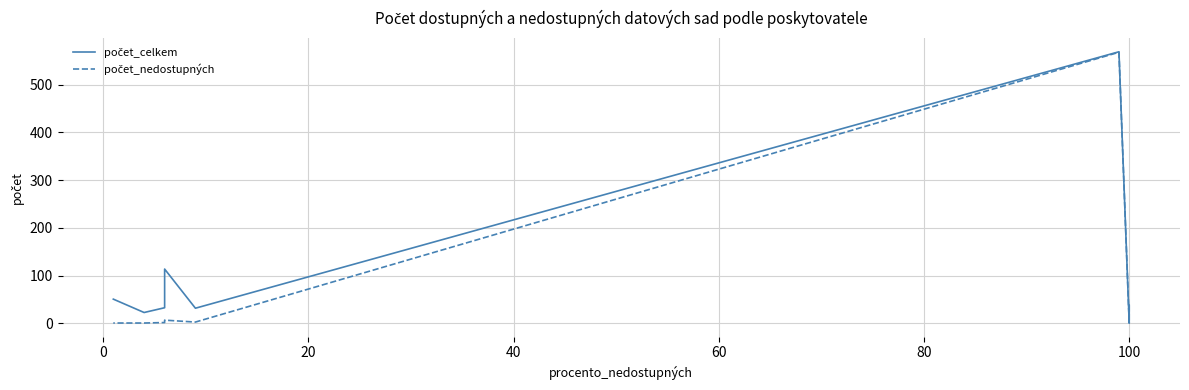

What is the maximum value for počet_celkem?

569